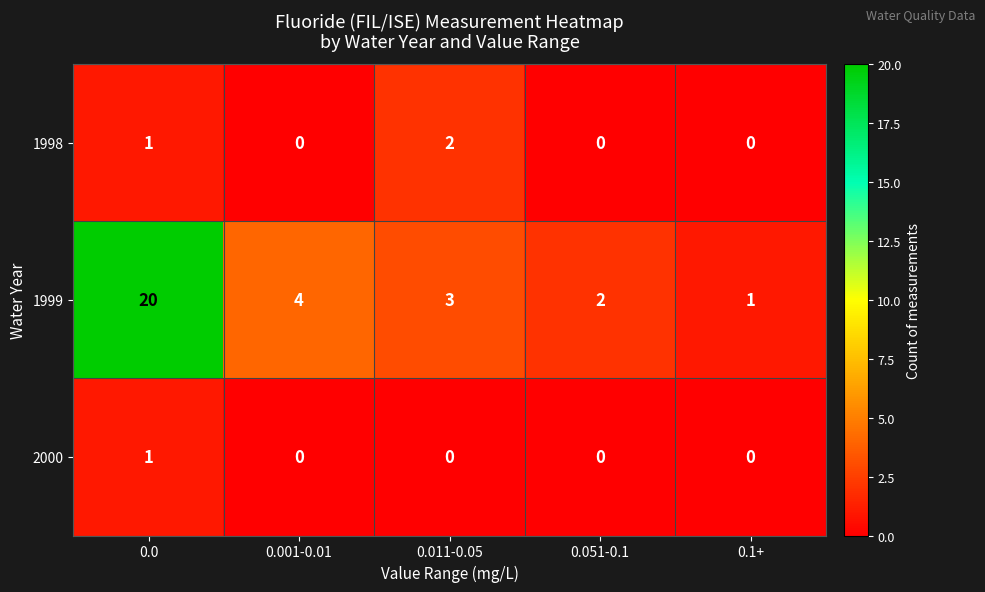

How many 2000 values are between 0 and 1?

5